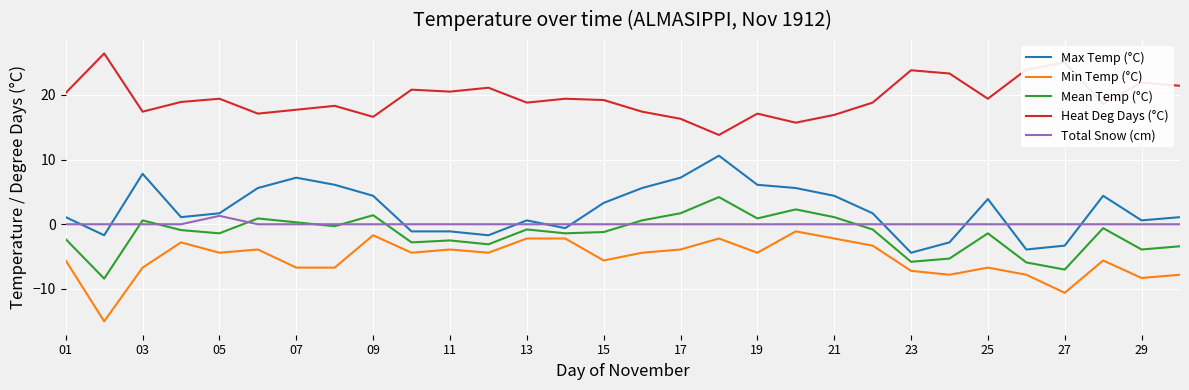

What is the greatest value displayed?

26.4